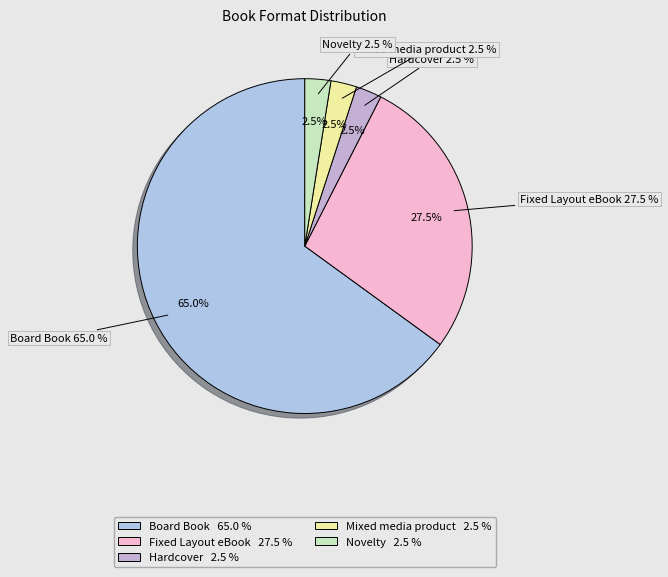

Combined, do Hardcover and Fixed Layout eBook account for over 50%?

No